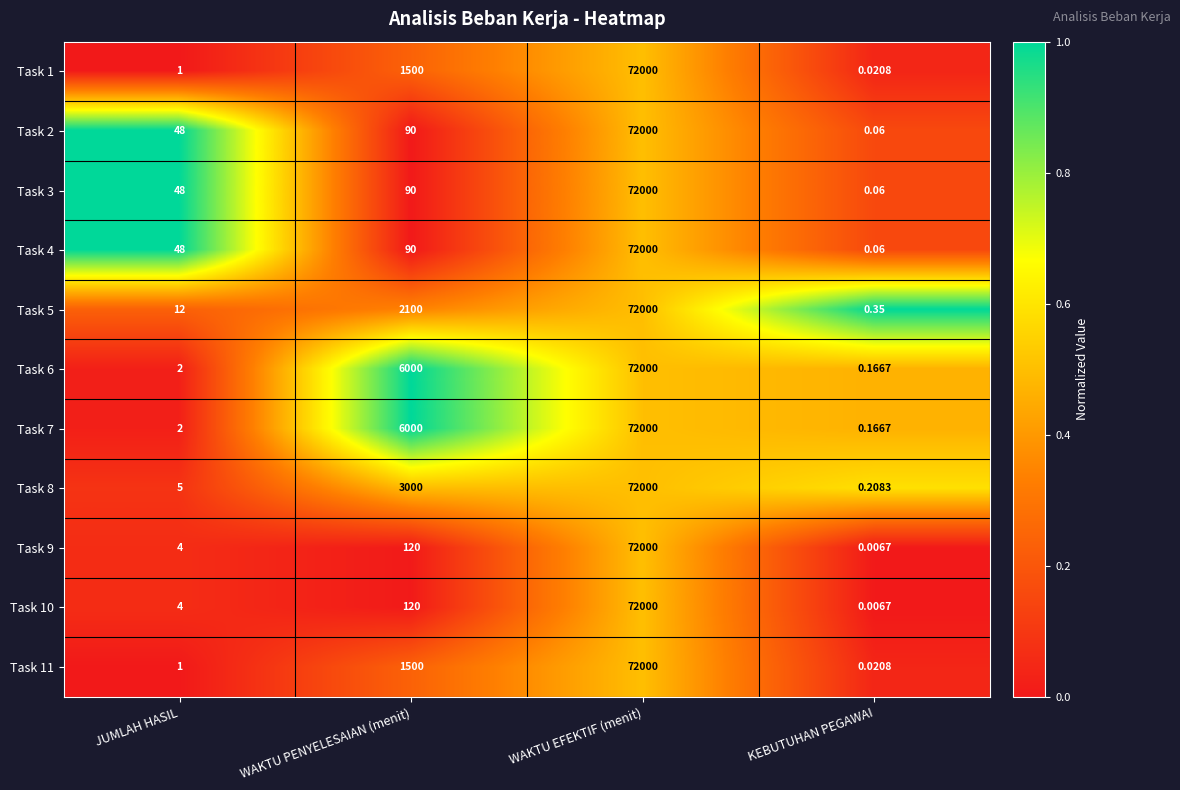

Which category has the highest value in the Task 5 series?

WAKTU EFEKTIF (menit)